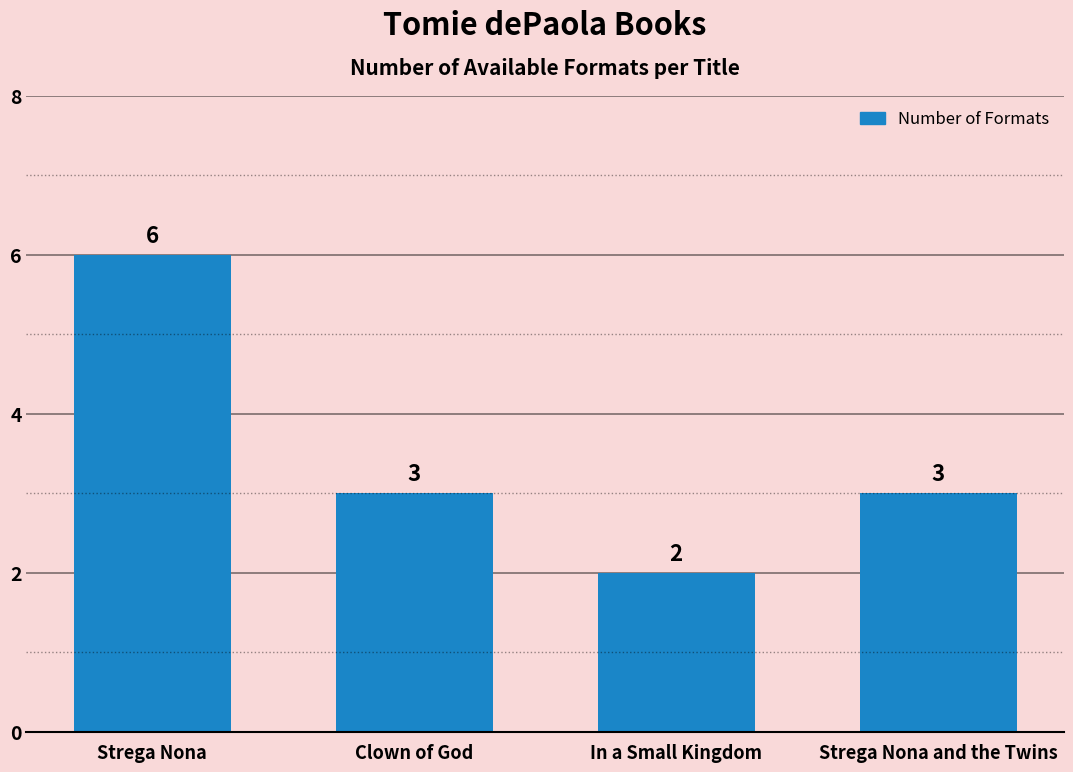

What is the label of the 4th bar from the right?

Strega Nona